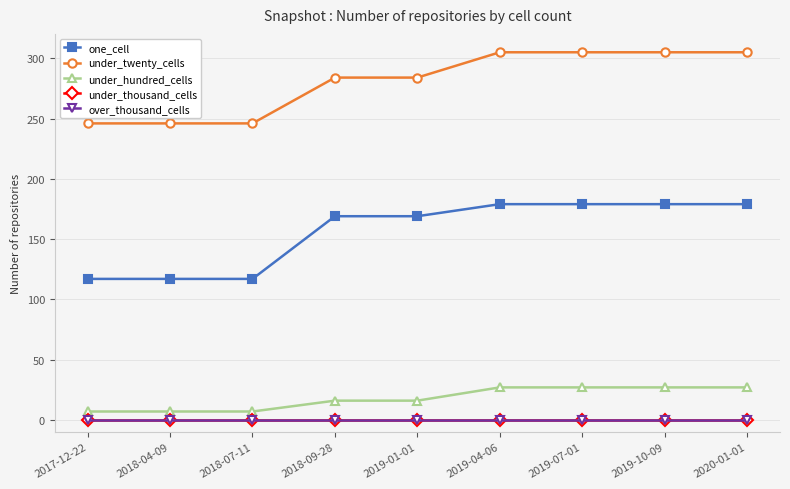

True or false: over_thousand_cells has more than 0 points higher than both neighbors.

False